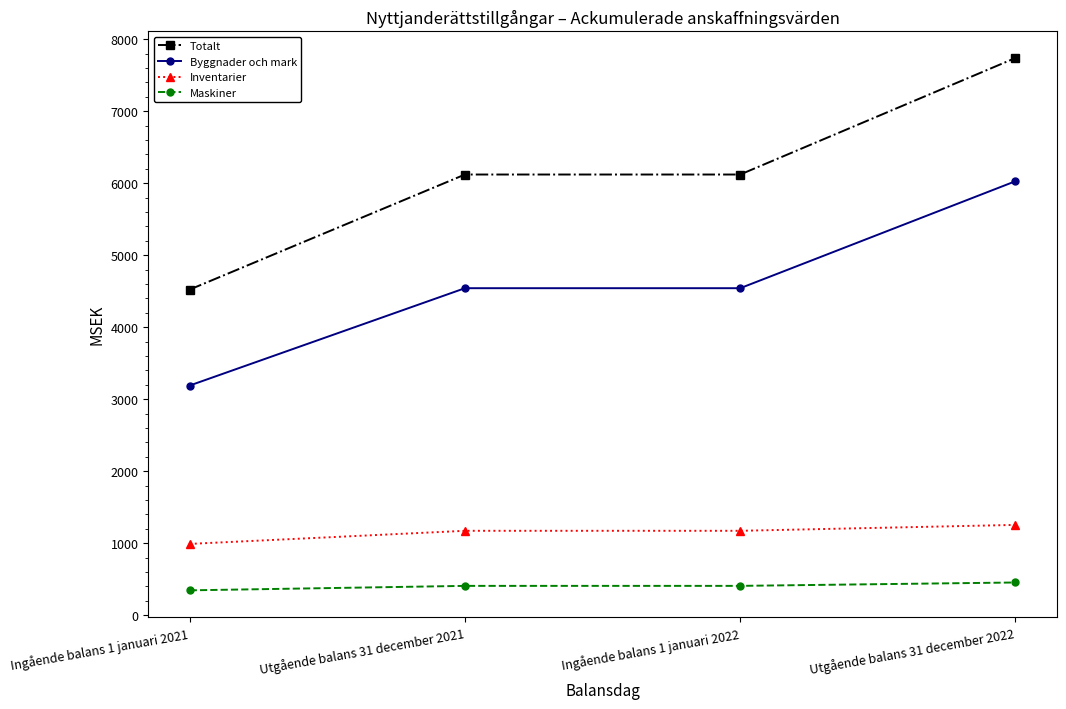

What is the smallest value displayed?

345